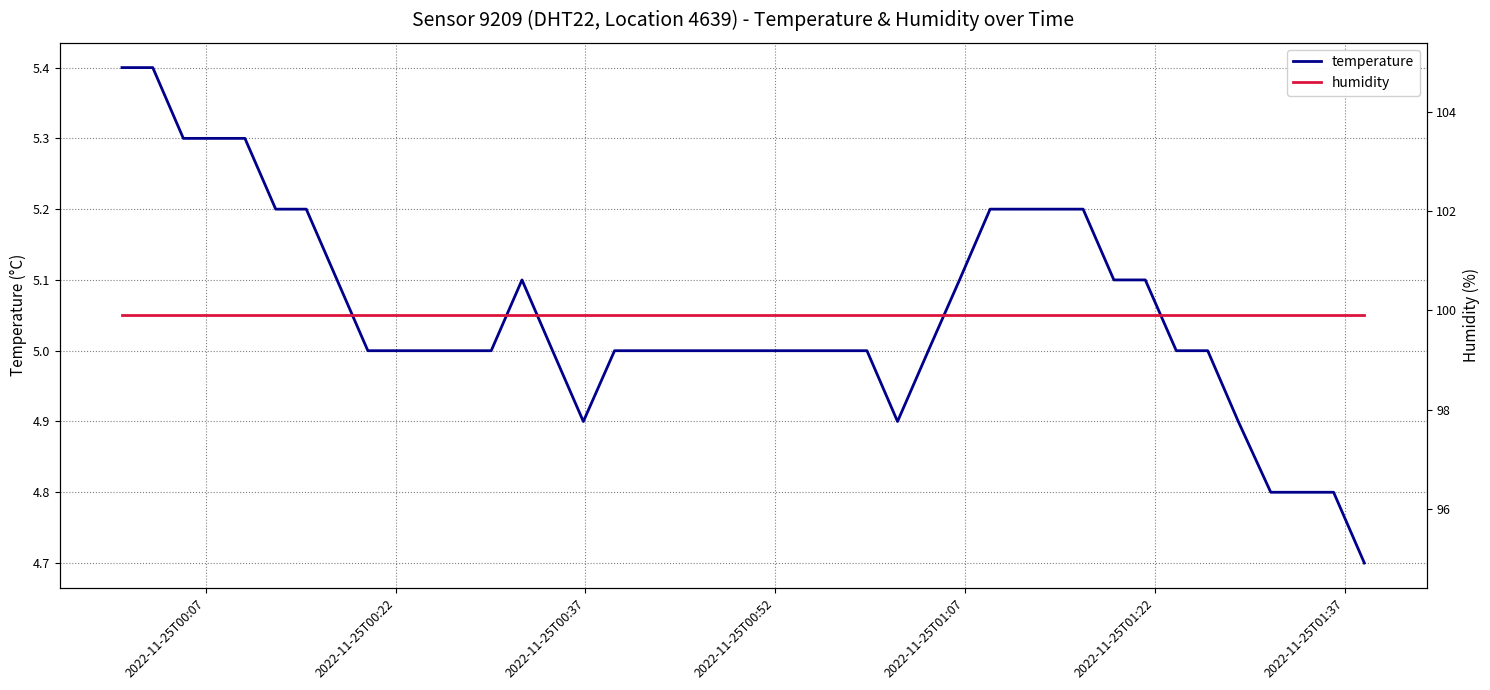

What is the minimum value shown in the chart?

4.7